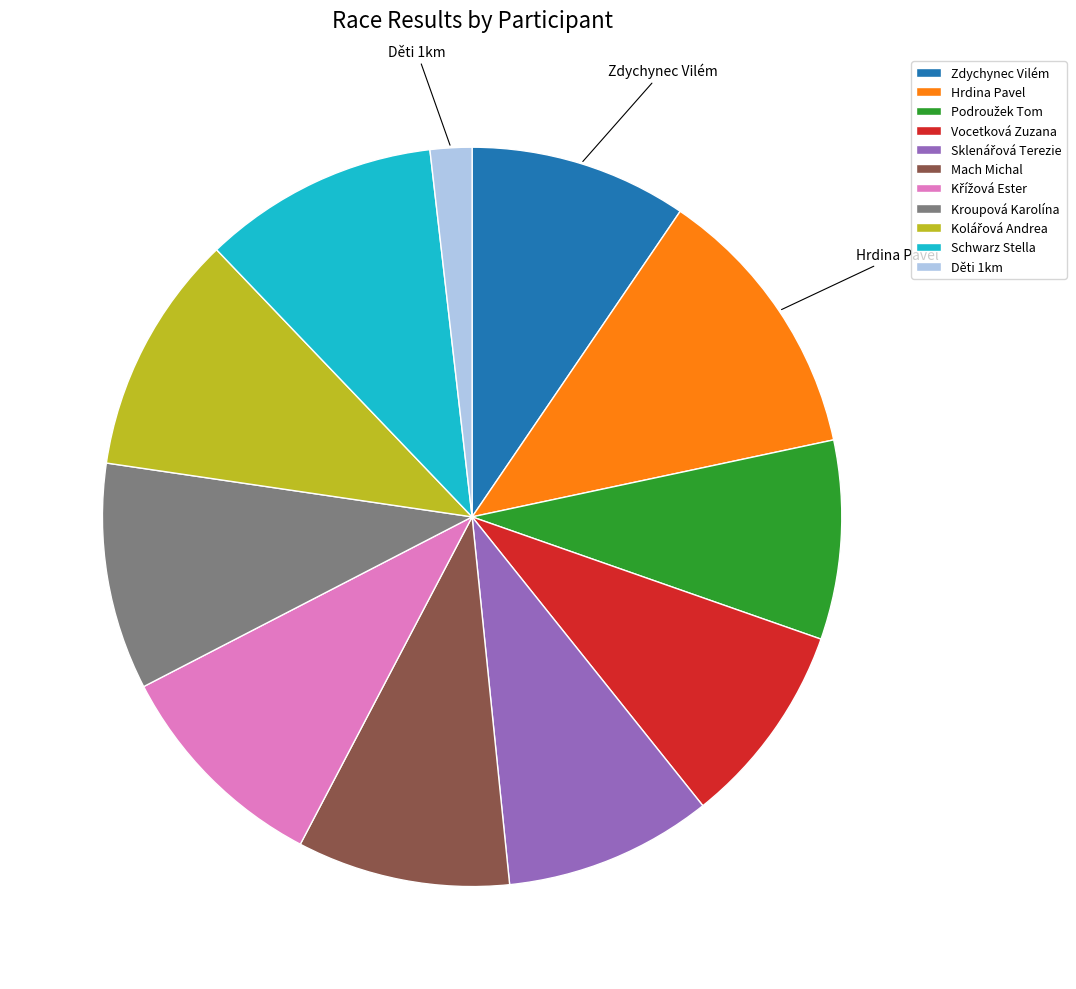

Between Děti 1km and Kroupová Karolína, which is larger?

Kroupová Karolína